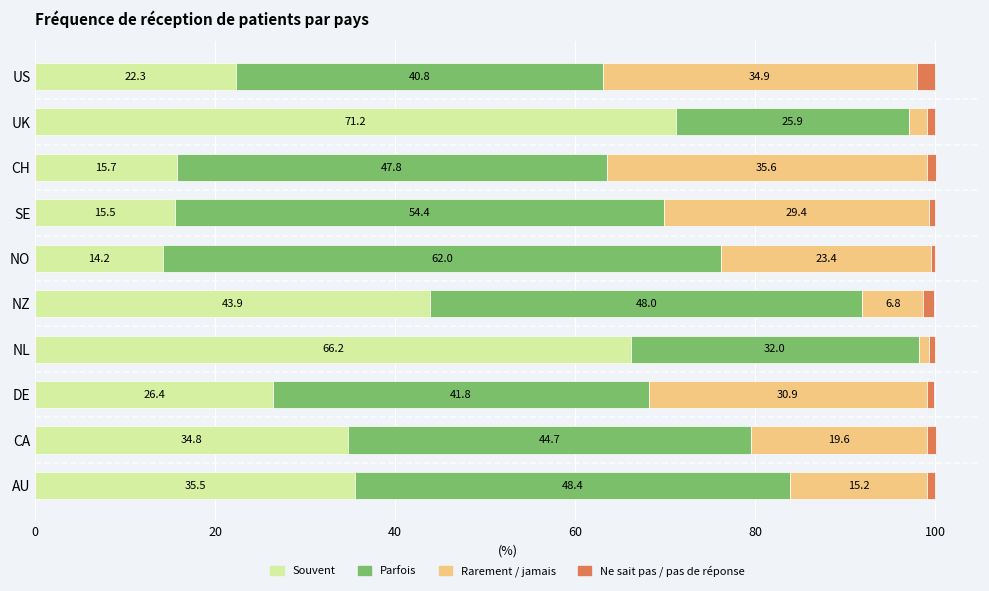

The Souvent series shows 23.4 at NZ. True or false?

False